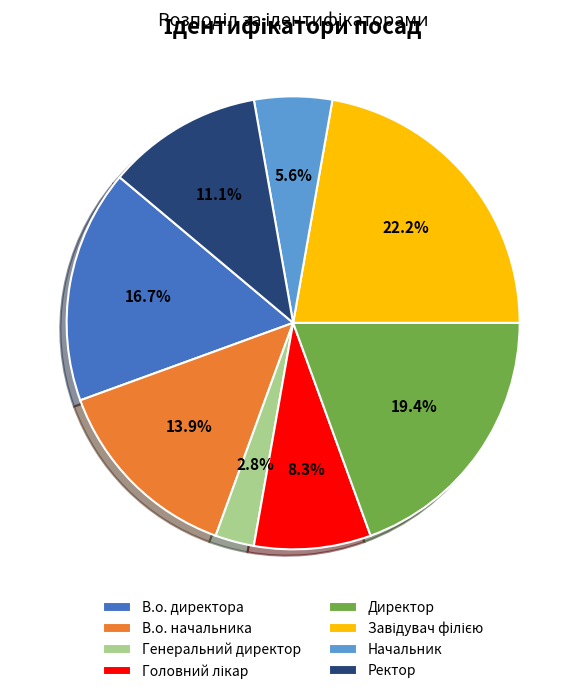

Is it true that Генеральний директор is 3% of the pie?

True